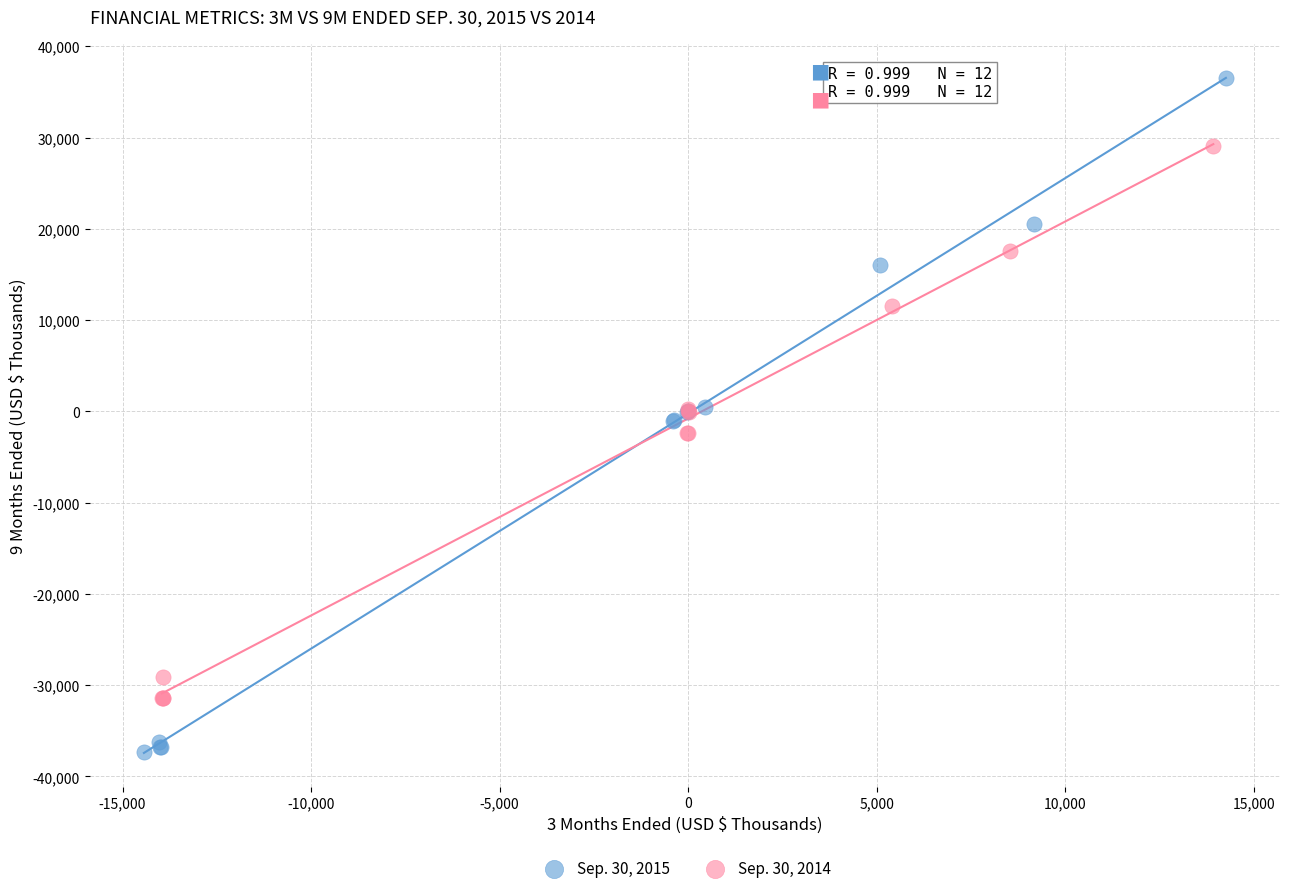

Which series reaches the maximum Y coordinate?

Sep. 30, 2015